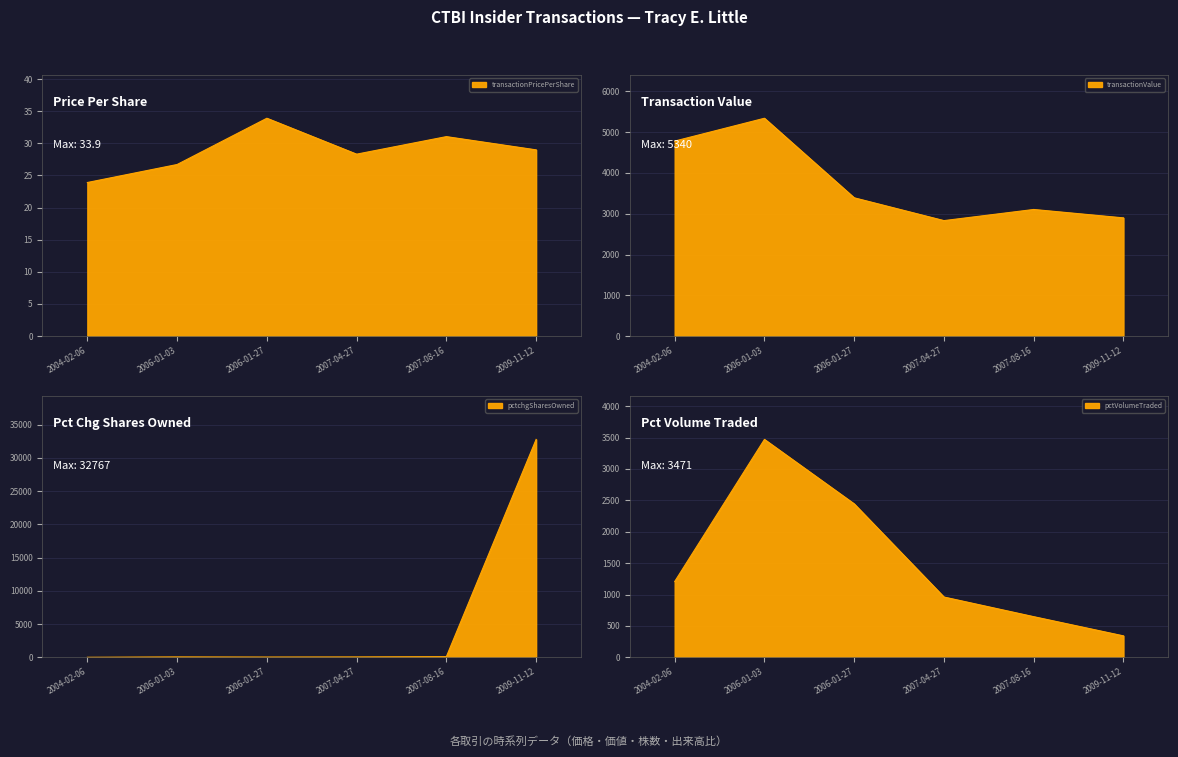

The transactionPricePerShare series shows 33.9 at 2006-01-27. True or false?

True